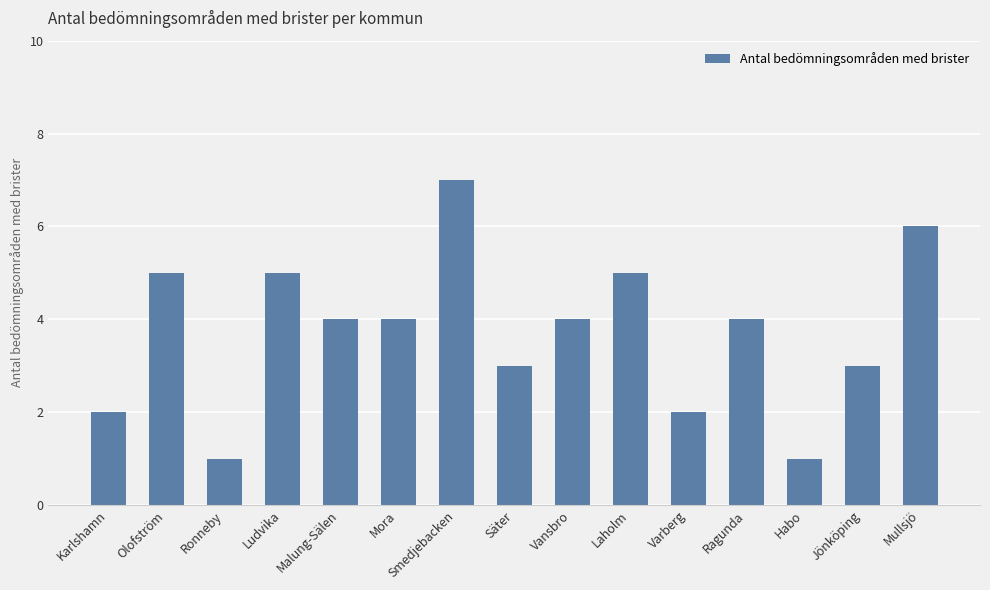

True or false: the data shows 2 at Laholm.

False